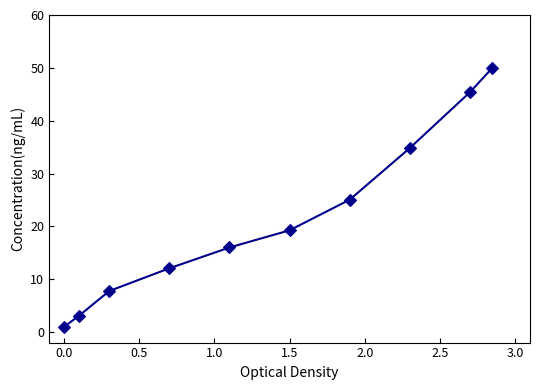

What is the average X value?

1.3